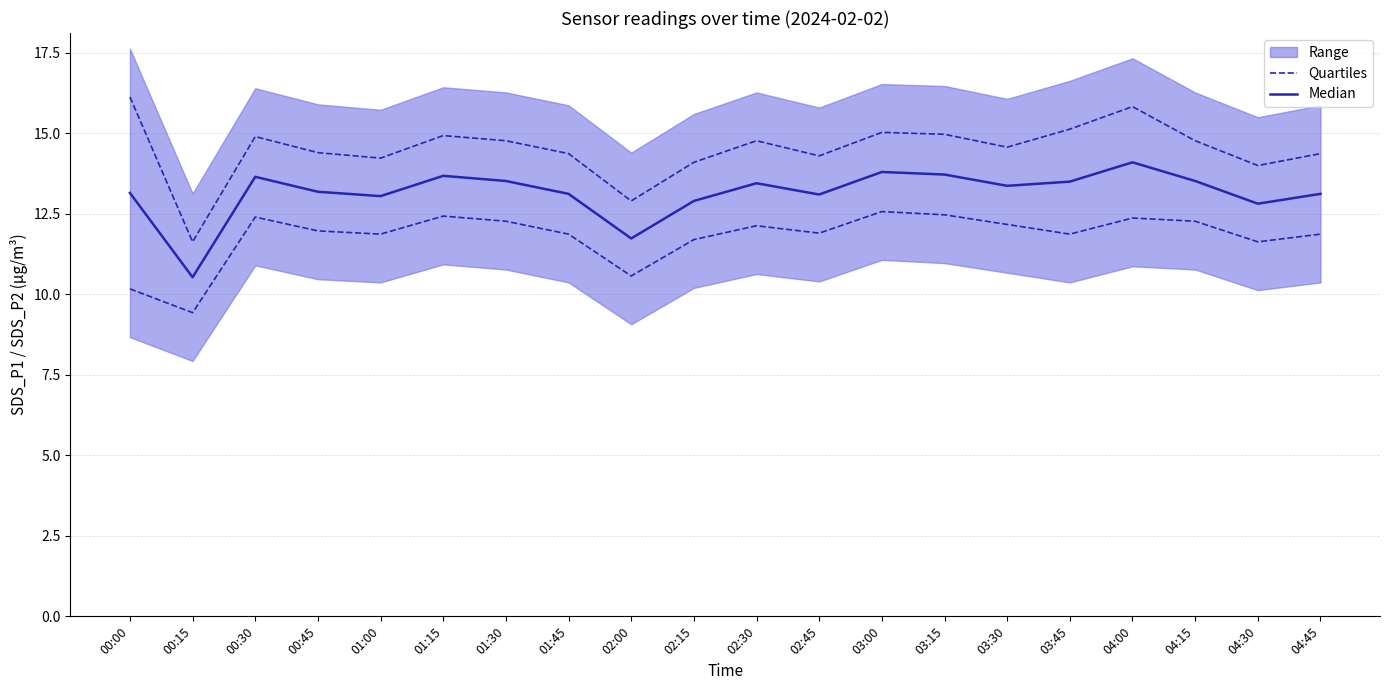

At which category does Median reach its first local valley?

00:15